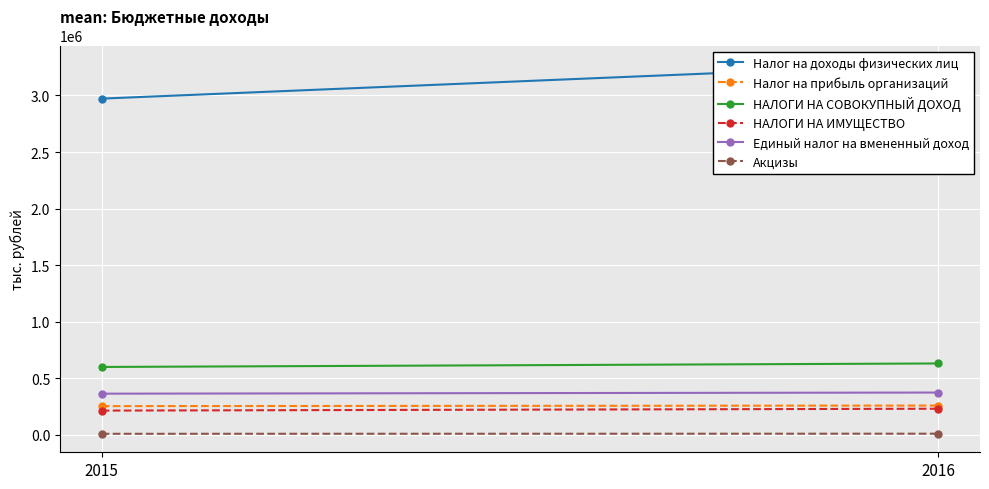

Reading left to right, what are all the values shown in this chart?

Налог на доходы физических лиц: 2972079.0	3278053.0
Налог на прибыль организаций: 255000.0	260000.0
НАЛОГИ НА СОВОКУПНЫЙ ДОХОД: 601025.0	631925.0
НАЛОГИ НА ИМУЩЕСТВО: 215500.0	232000.0
Единый налог на вмененный доход: 365000.0	375000.0
Акцизы: 10533.5	11420.4